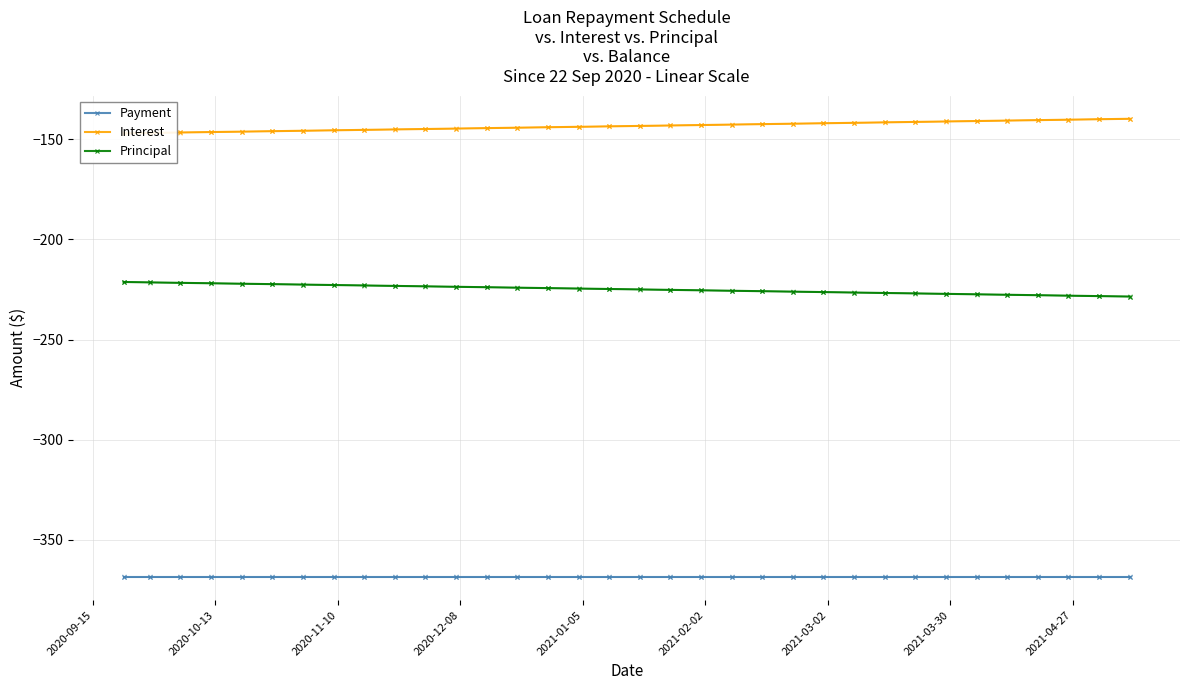

Rank the series by their maximum value, from lowest to highest.

Payment, Principal, Interest